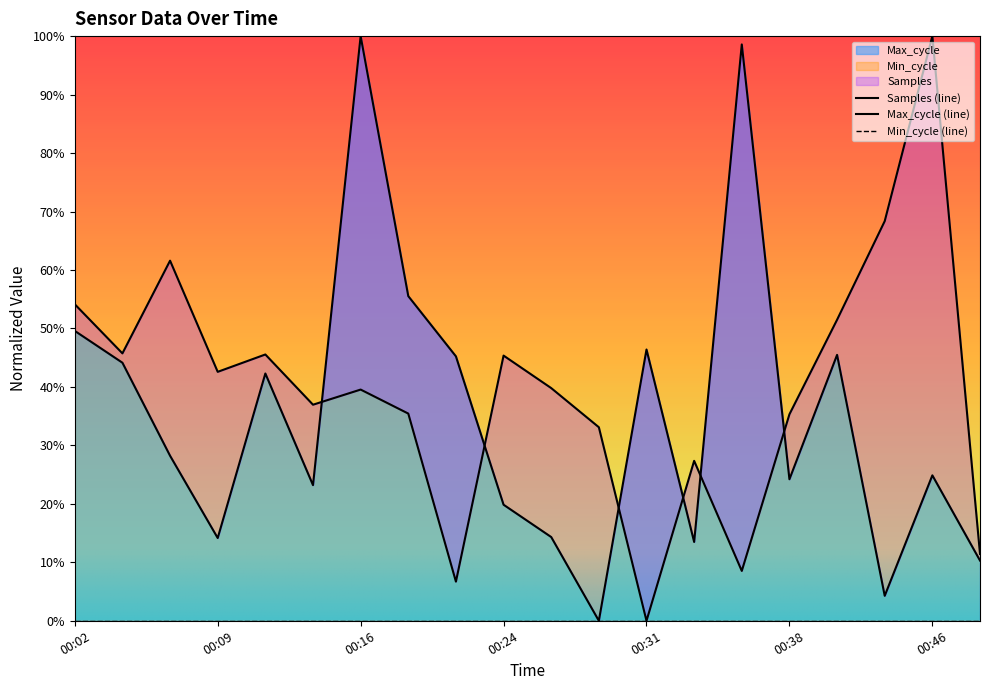

What is the difference between the Max_cycle values at 00:07 and 00:16?

0.7